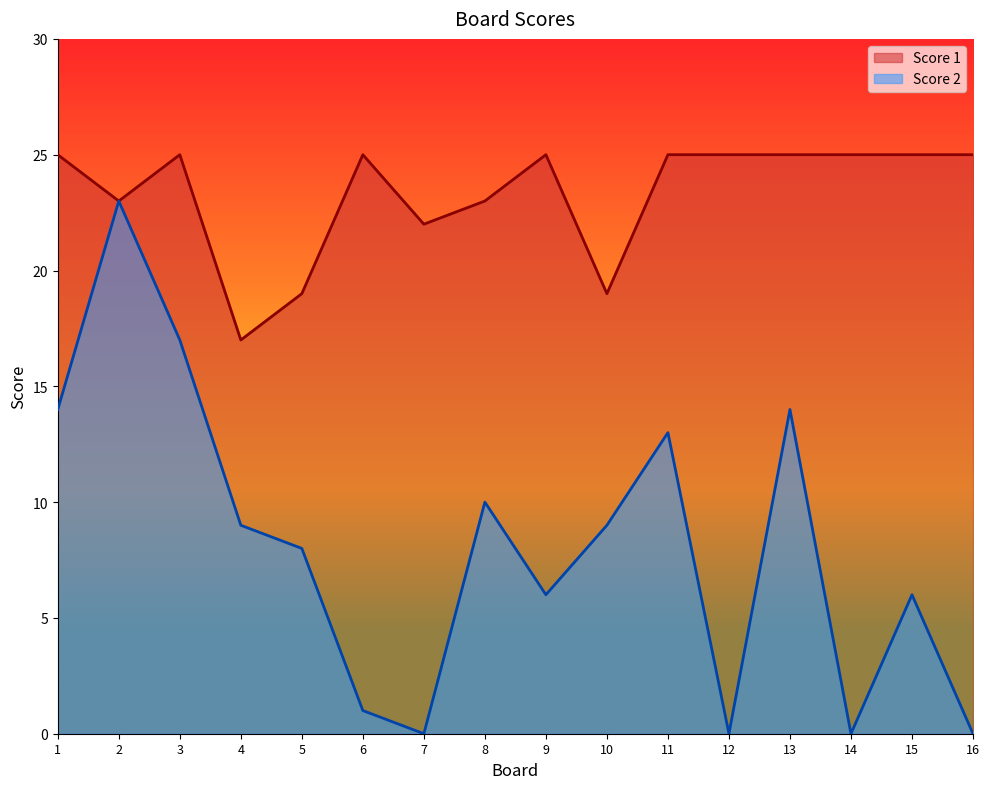

Read the Score 1 value at 9.

25